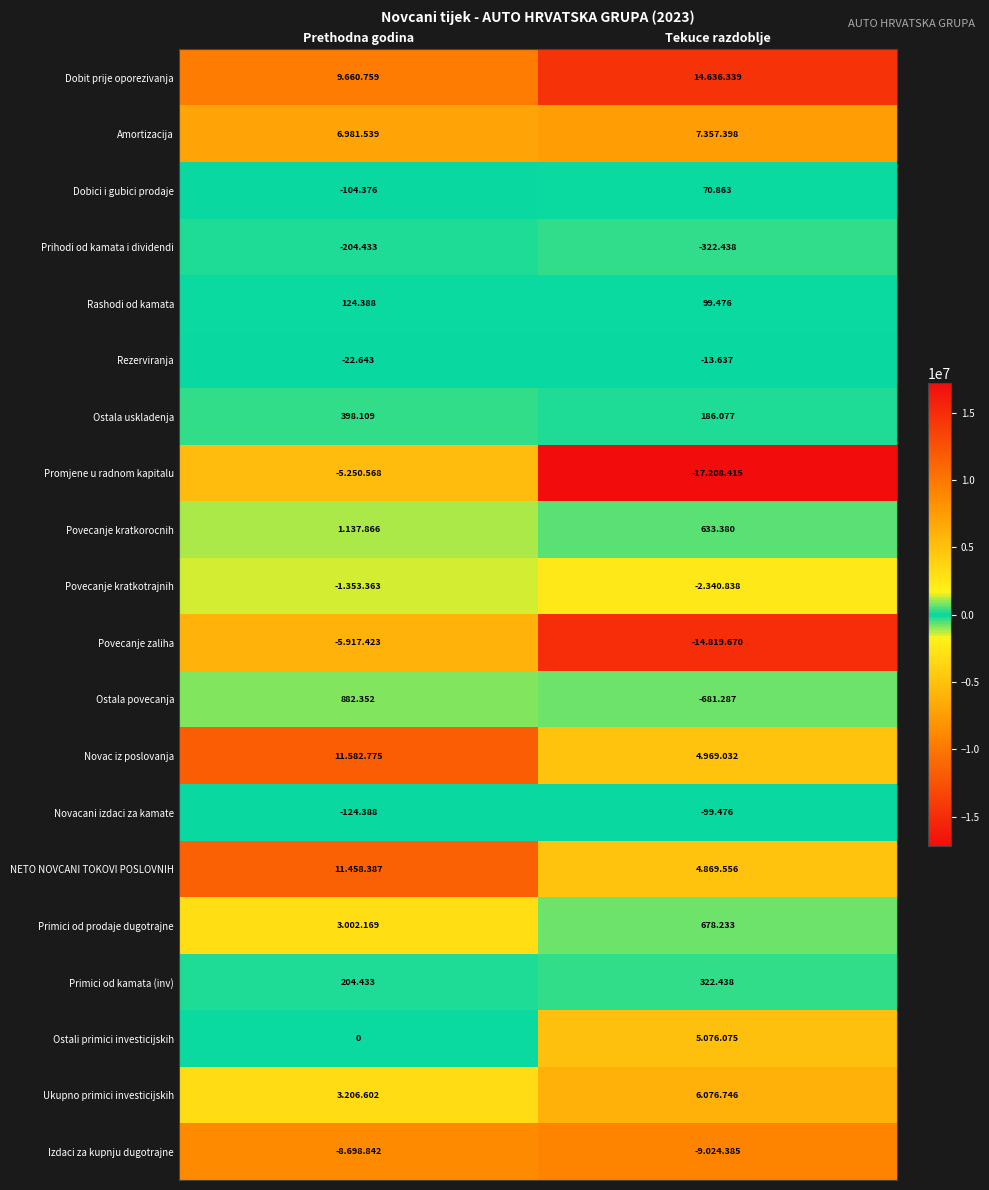

Which category has the lowest value across all series?

Tekuce razdoblje